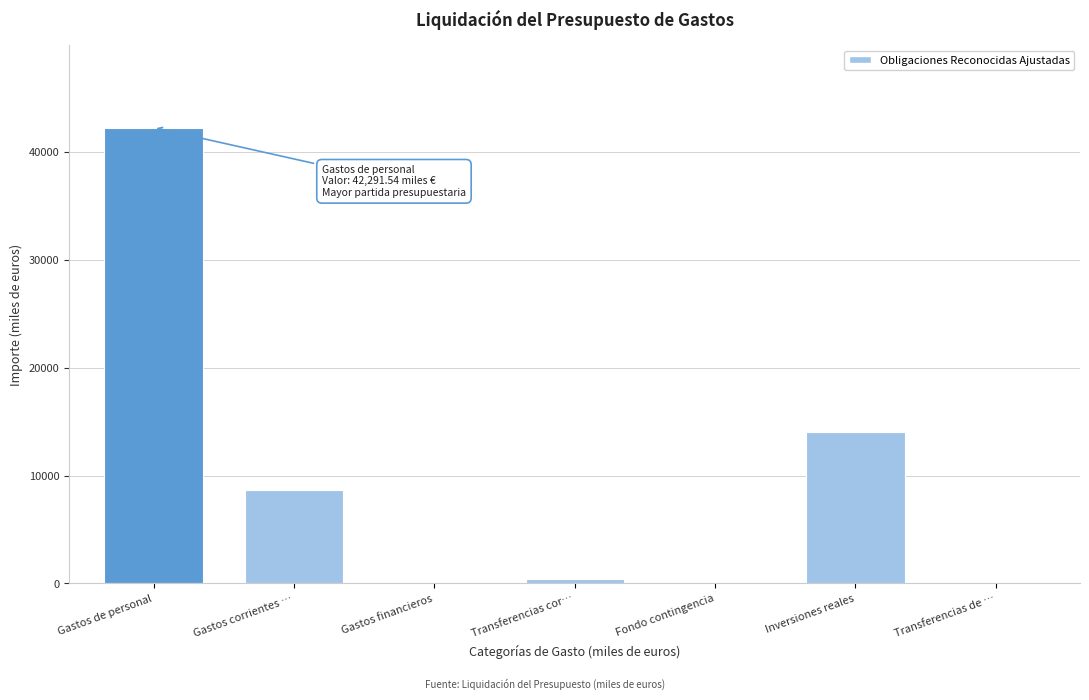

What is the change in value from Gastos corrientes … to Fondo contingencia?

-8639.5